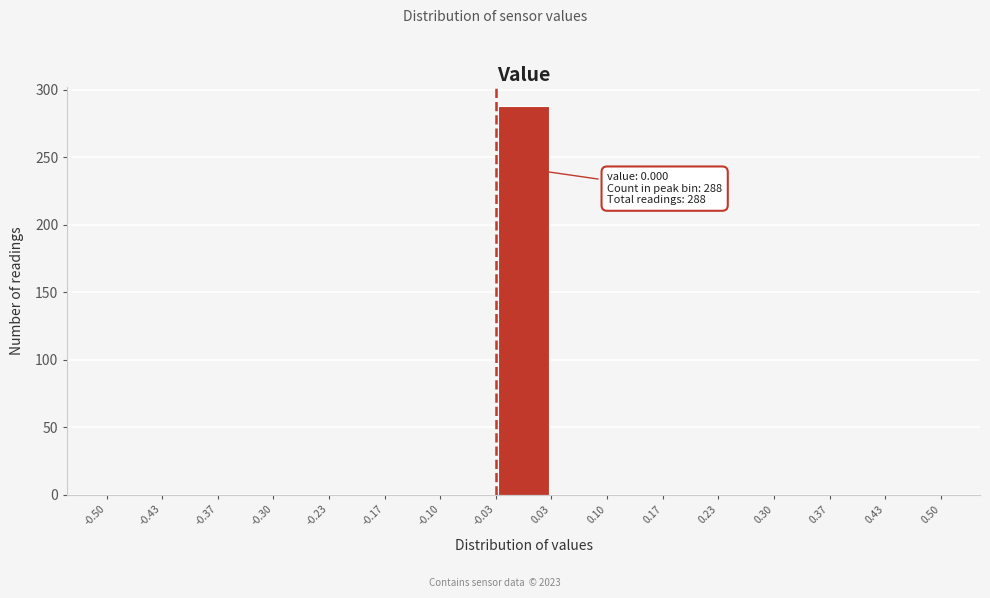

Over which range of the x-axis is the bar tallest?

-0.03 to 0.03